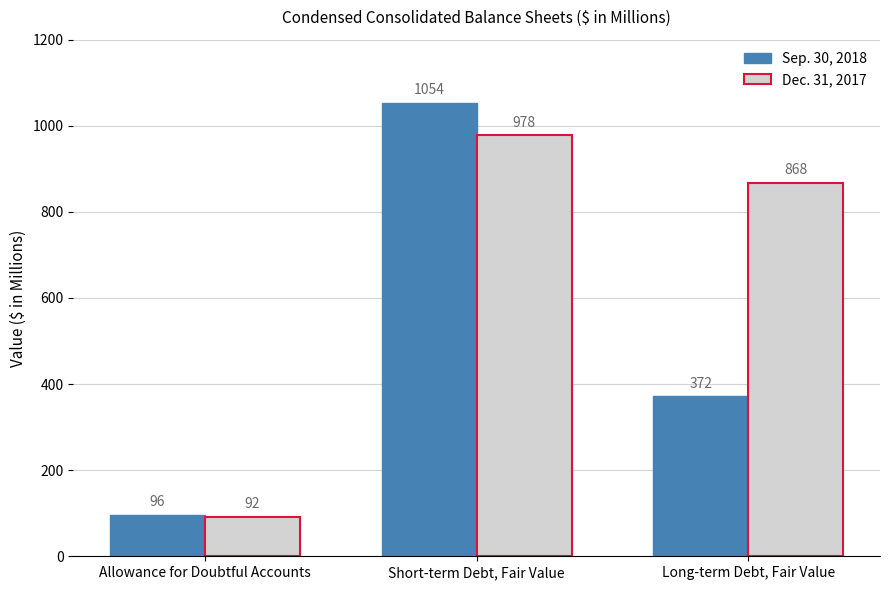

Rank the categories by Sep. 30, 2018 value from highest to lowest.

Short-term Debt, Fair Value, Long-term Debt, Fair Value, Allowance for Doubtful Accounts